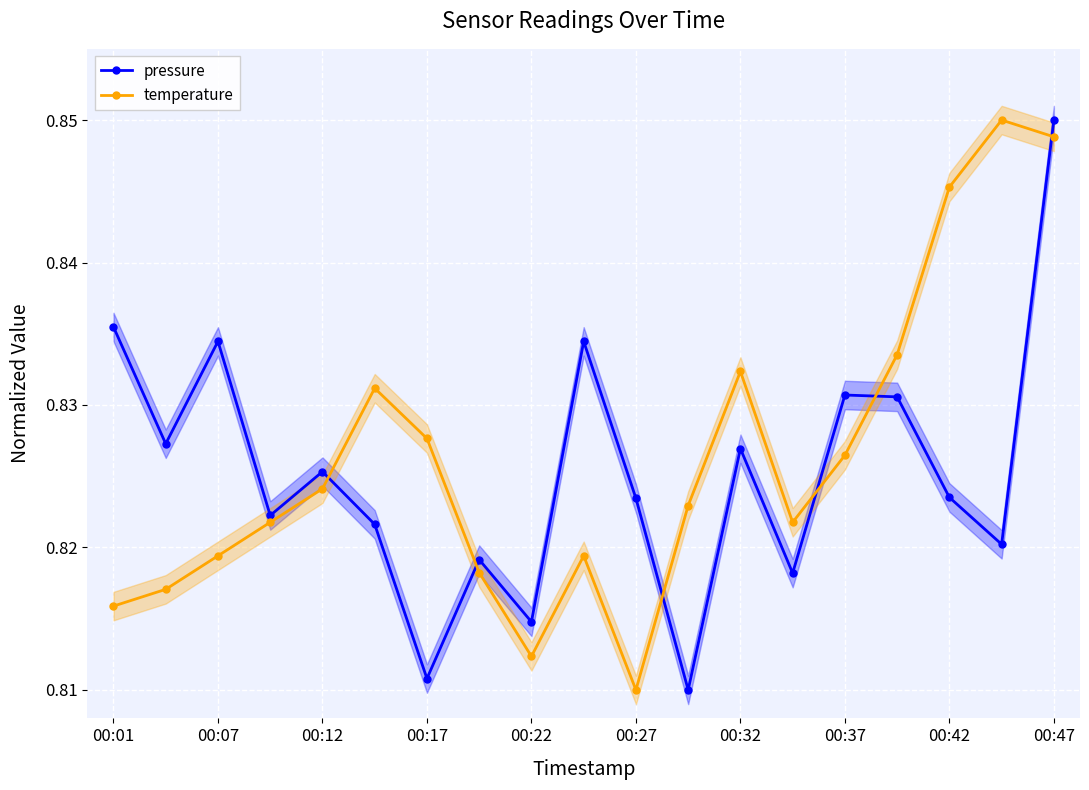

True or false: pressure and temperature intersect in this chart.

True